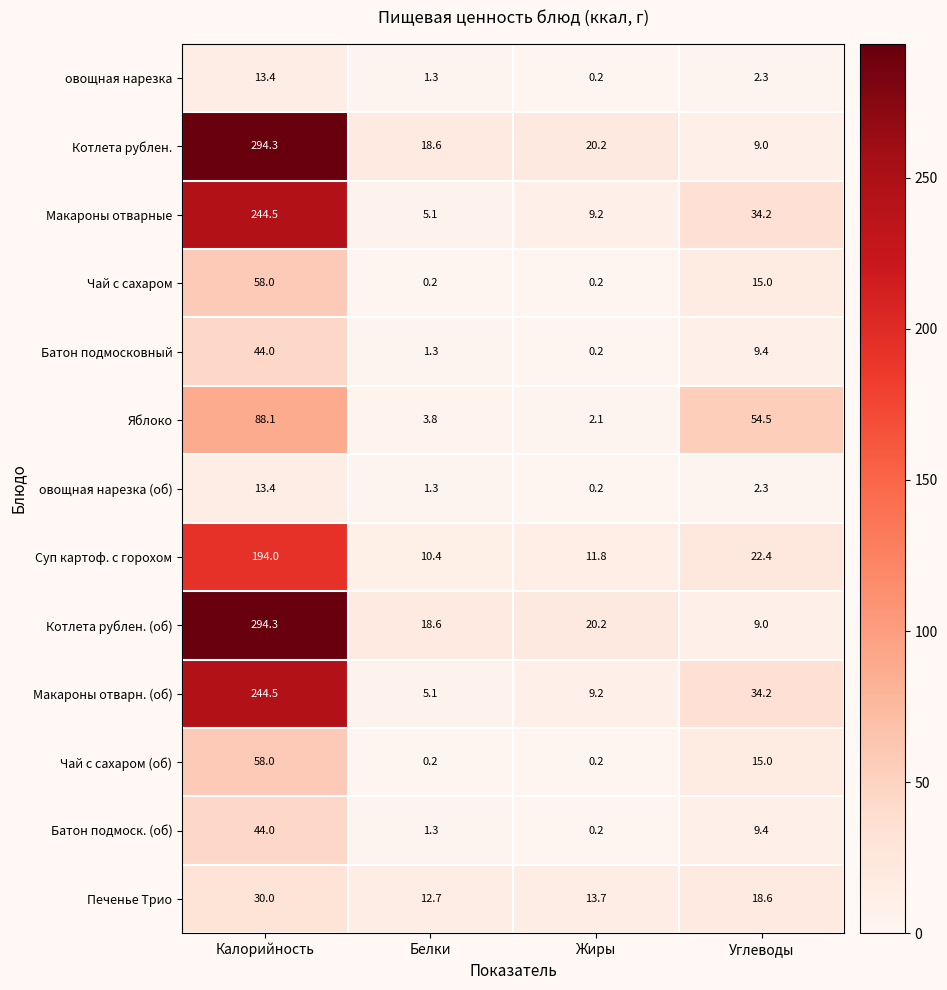

Between Белки and Углеводы, which series saw the biggest shift?

Яблоко